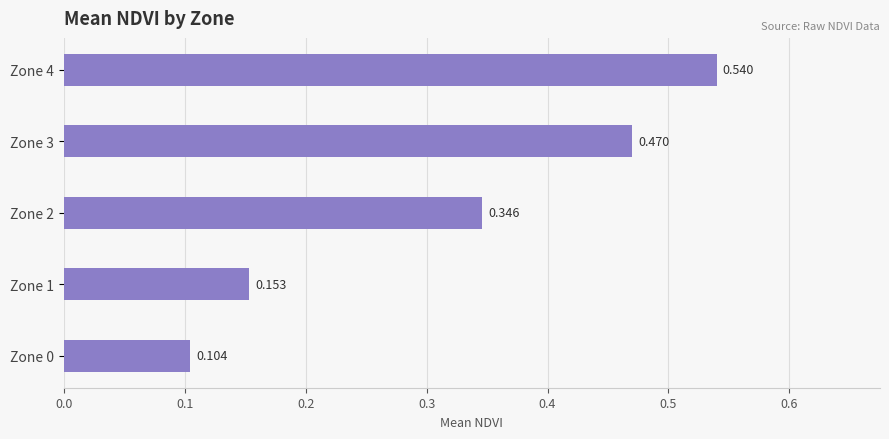

What is the sum of all values?

1.6